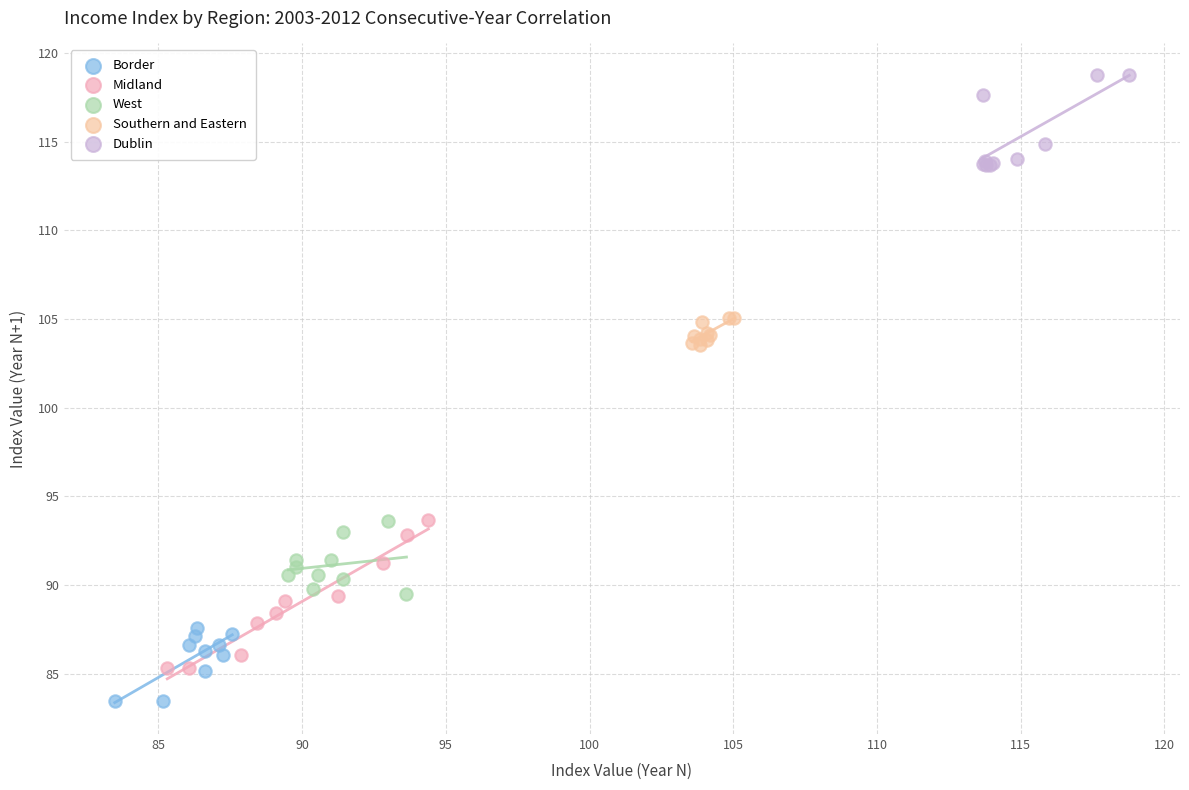

Which series reaches the minimum Y coordinate?

Border